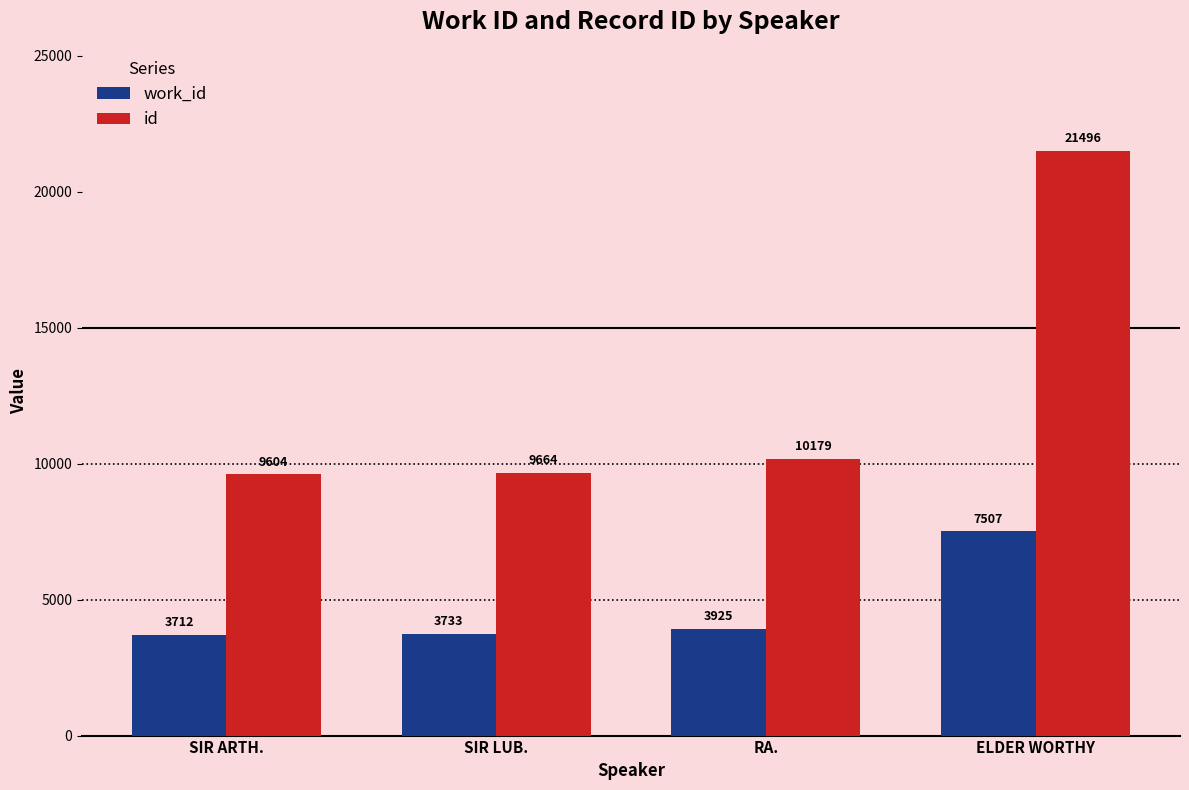

What is the minimum value for id?

9604